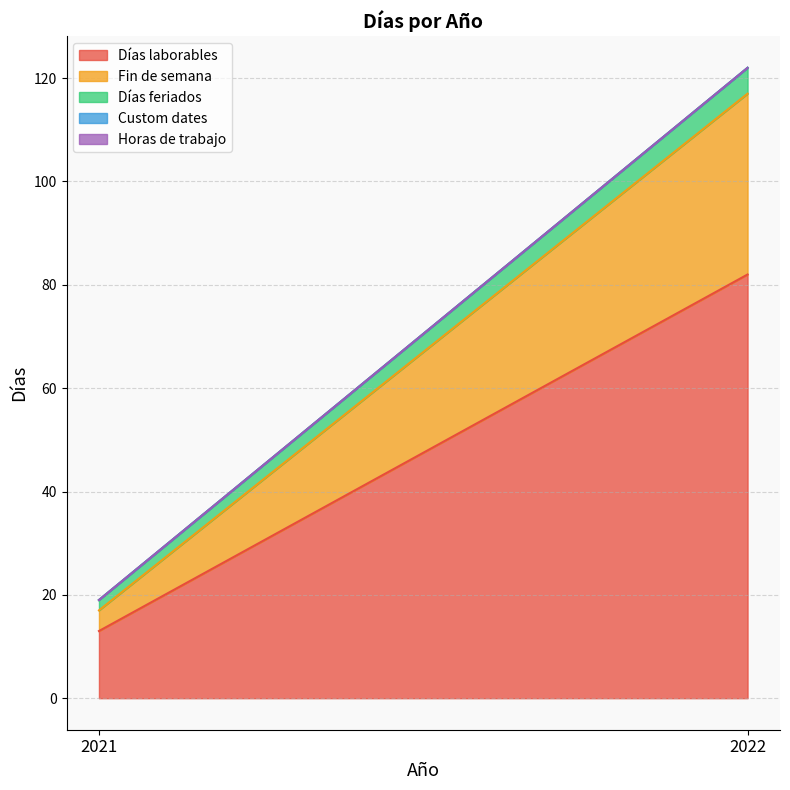

True or false: Fin de semana has a value of 6 at 2021.

False